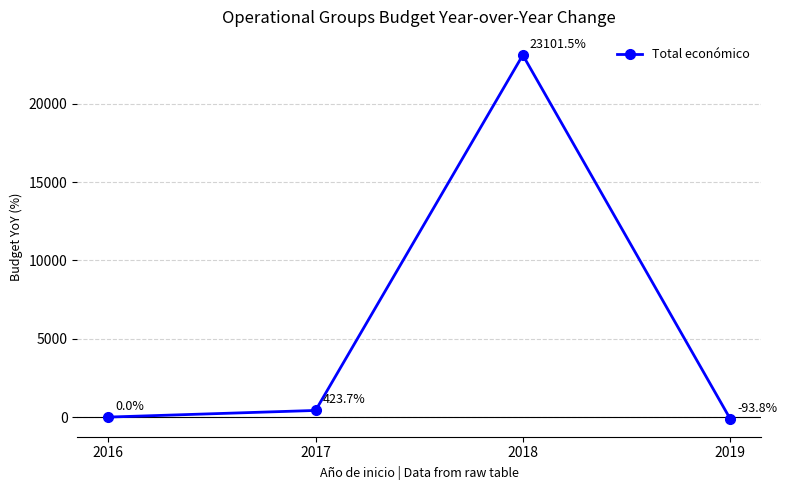

How many lines are shown in the chart?

1